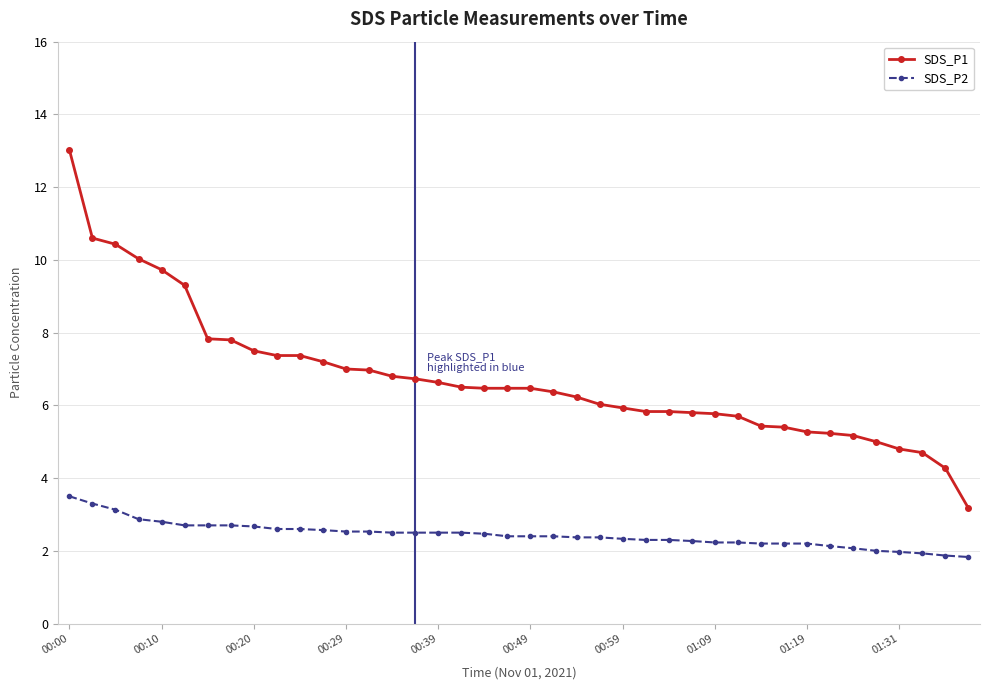

True or false: SDS_P2 and SDS_P1 intersect in this chart.

False